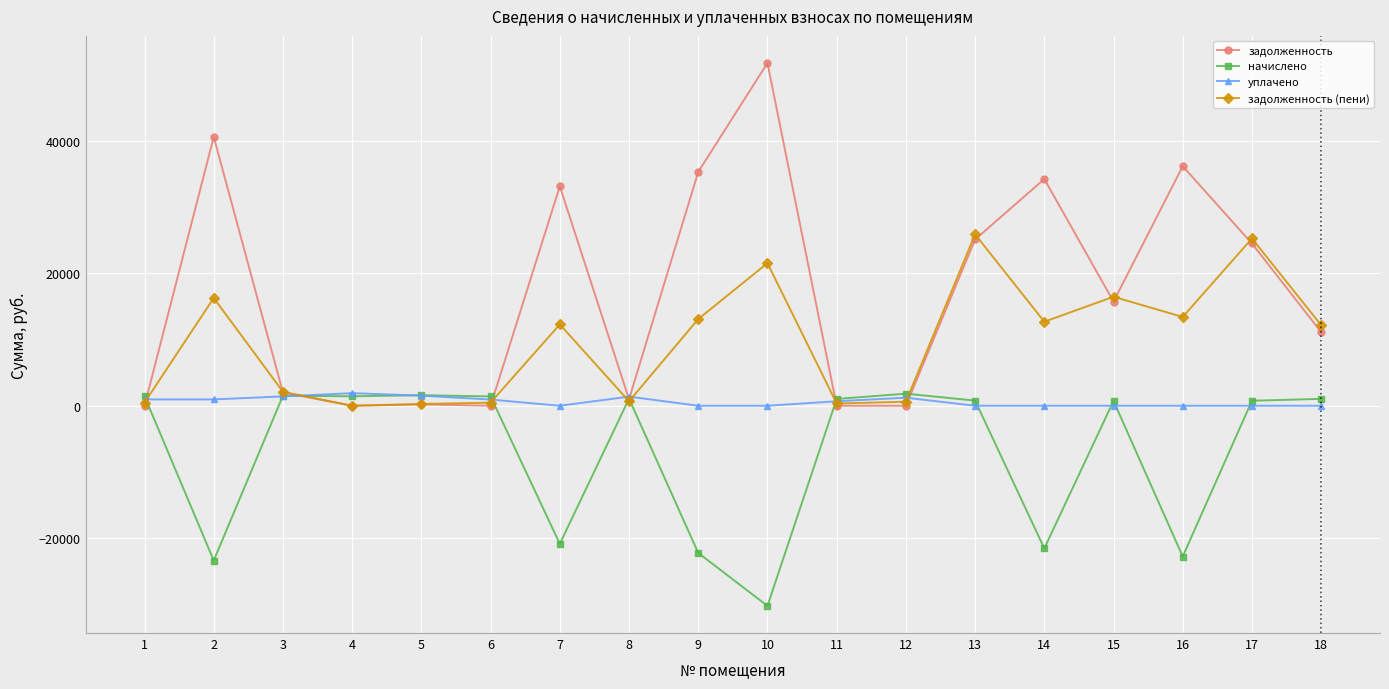

What is the minimum value shown in the chart?

-30218.0